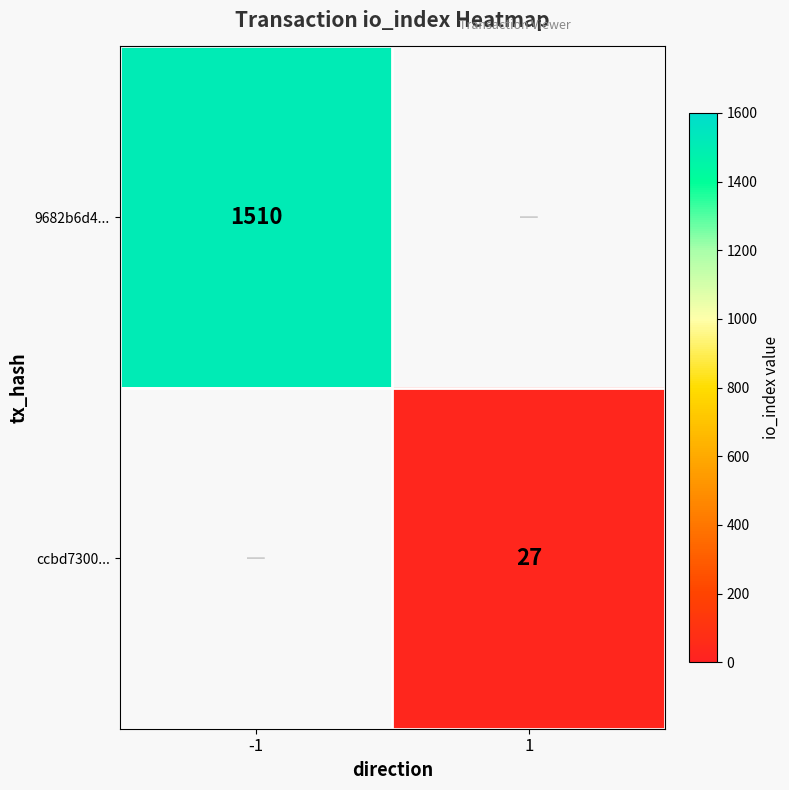

Is it true that 9682b6d4... equals 1510 at -1?

True